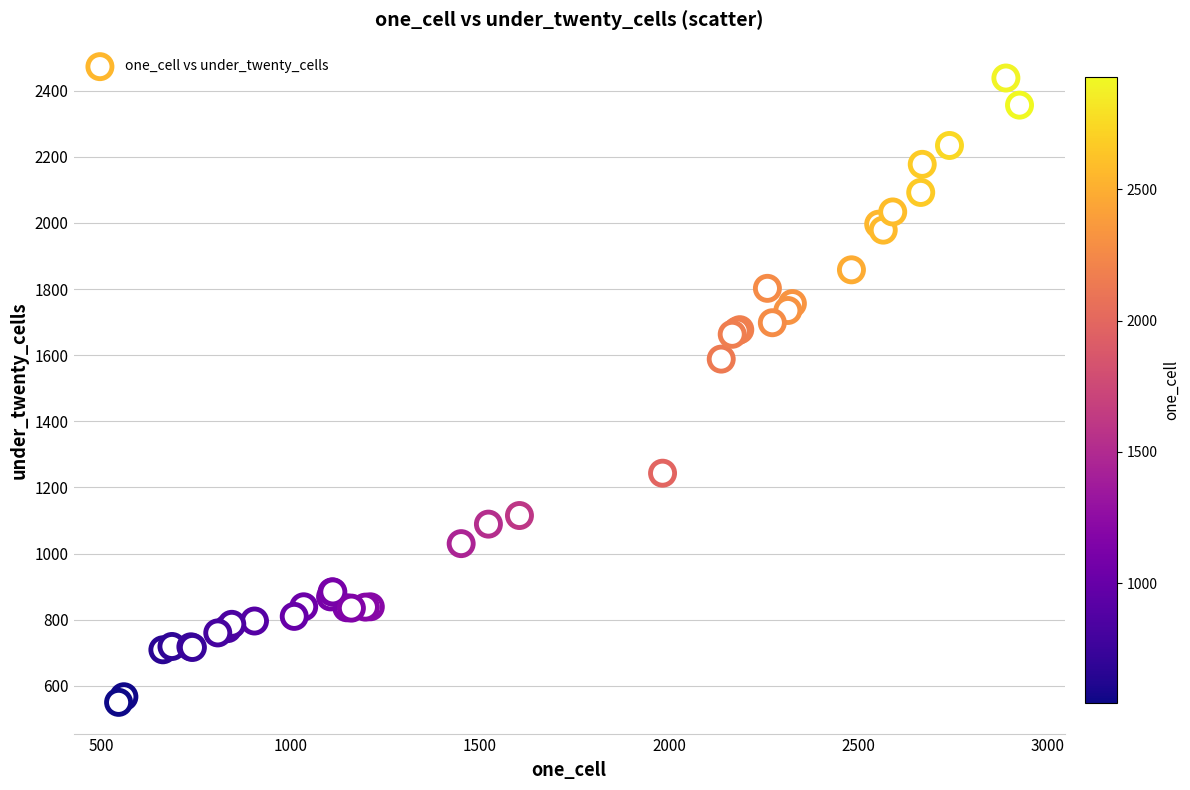

What Y value in the scatter plot is closest to 1494?

1588